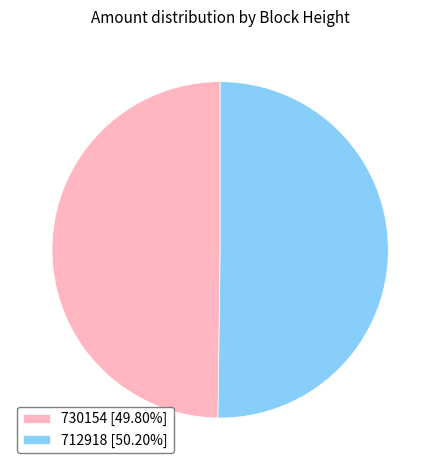

Approximately how many times larger is the value at 730154 [49.80%] compared to 712918 [50.20%]?

1.0